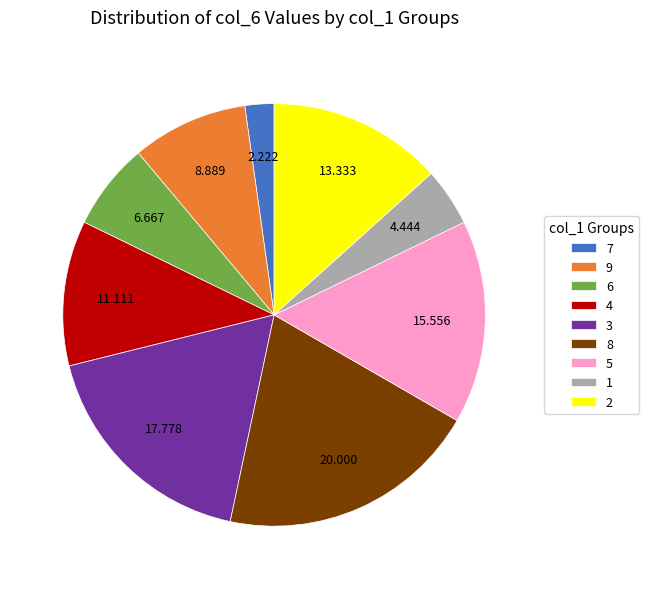

Rank the categories by value from lowest to highest.

7, 1, 6, 9, 4, 2, 5, 3, 8